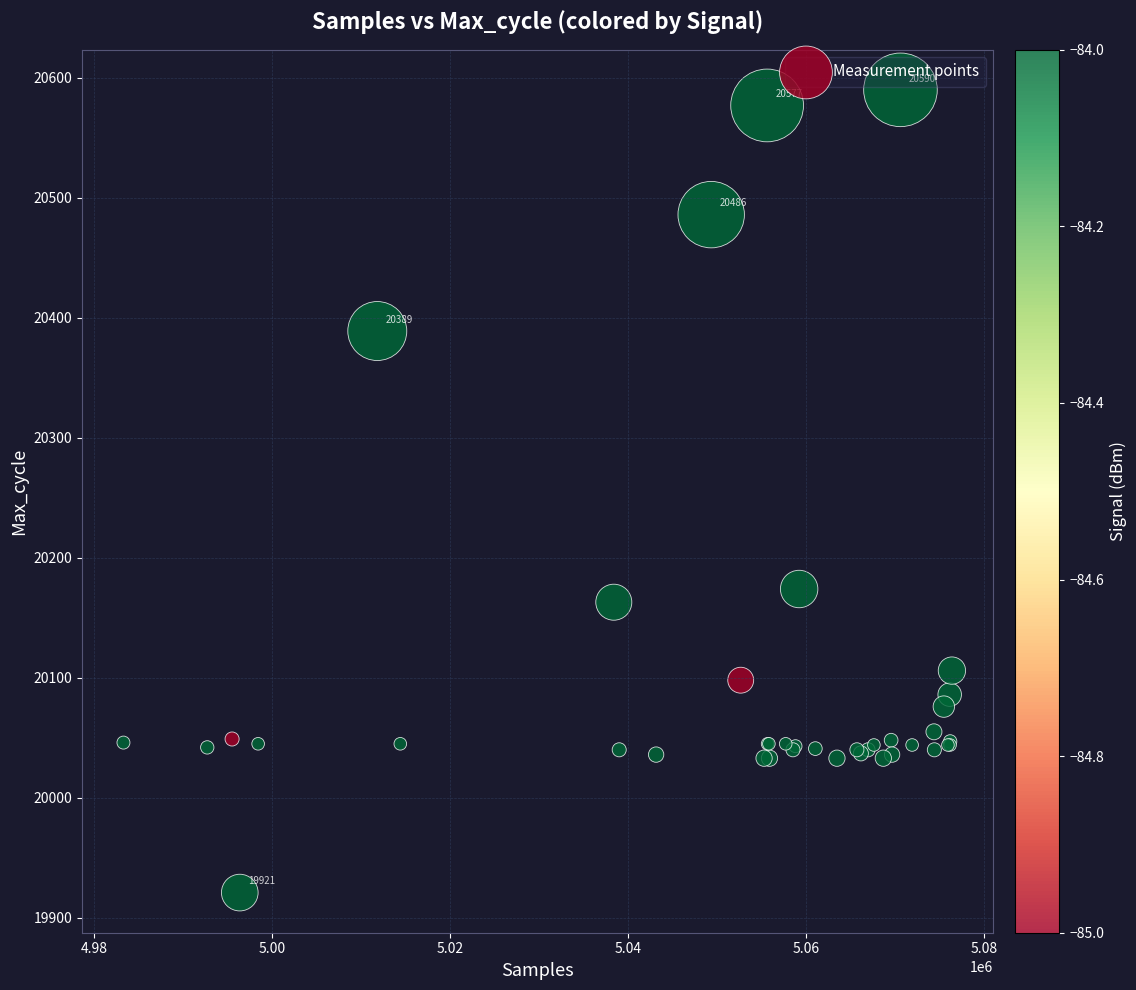

What Y value in the scatter plot is closest to 20255?

20174